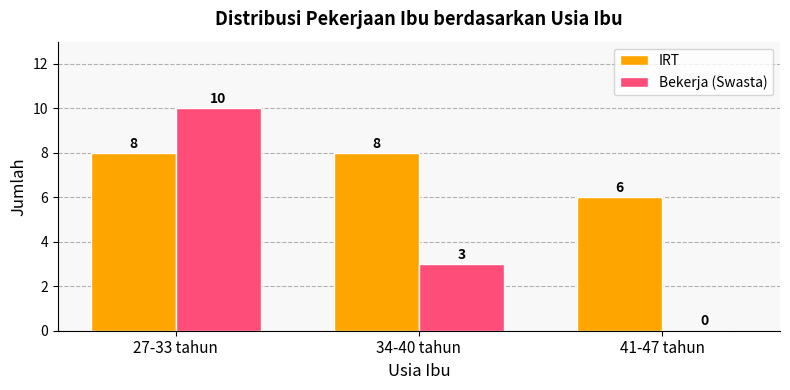

How many Bekerja (Swasta) values are between 0 and 10?

3